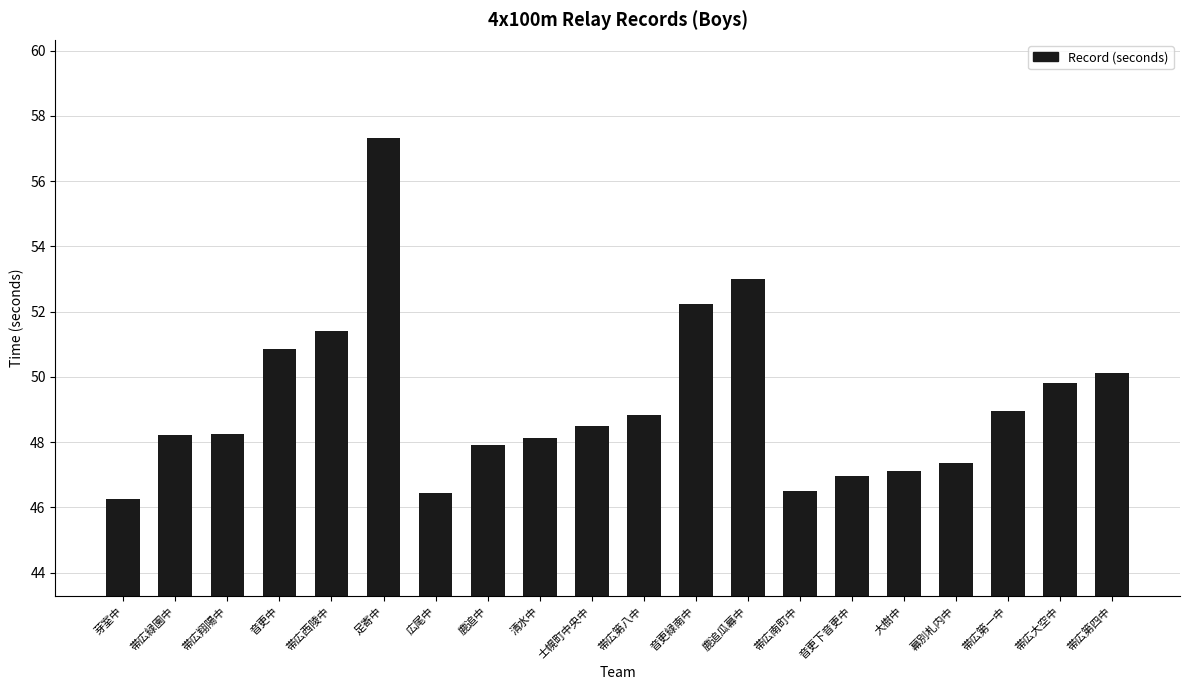

The value at 帯広第一中 is 86.9. True or false?

False